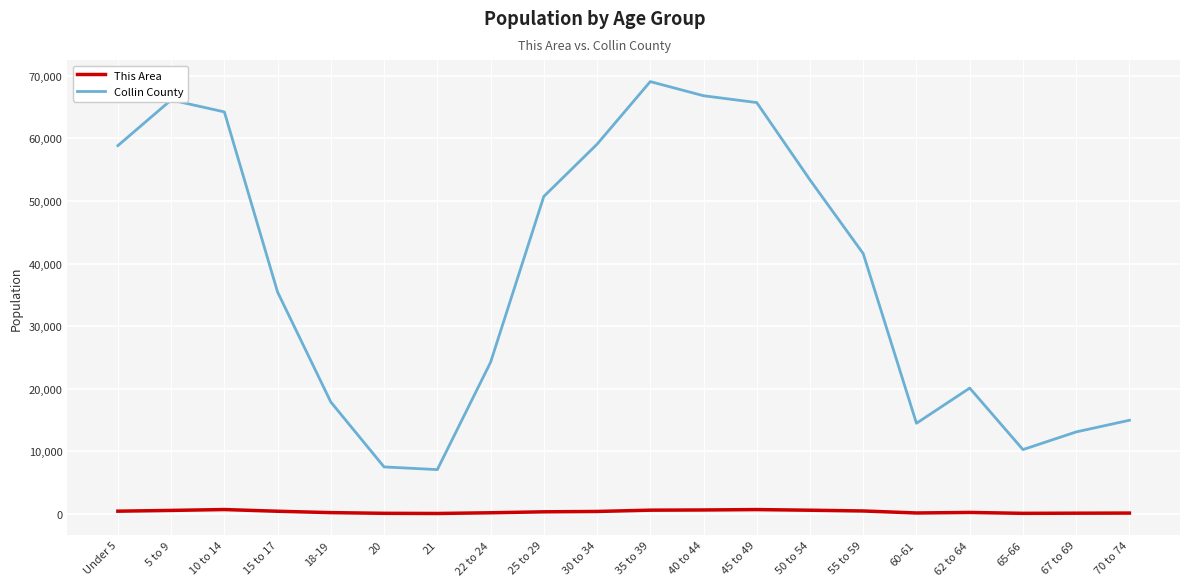

What position from the left is 70 to 74?

20